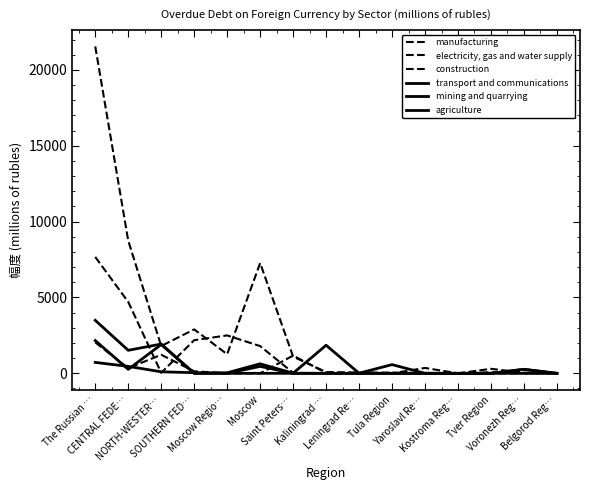

List the series in order of their peak value, highest first.

manufacturing, construction, transport and communications, agriculture, electricity, gas and water supply, mining and quarrying